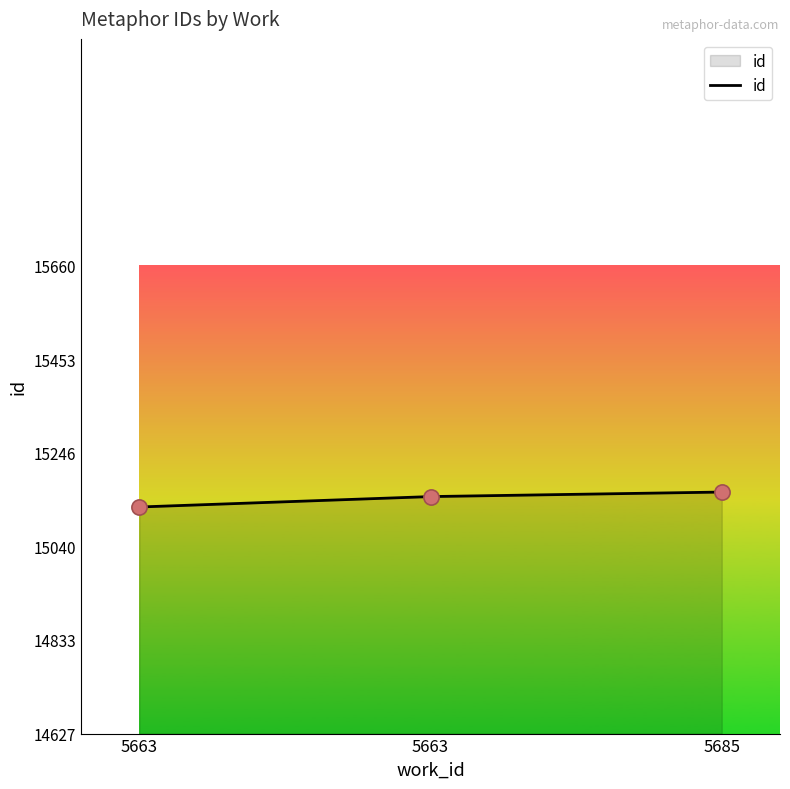

Between 5663 and 5663, which is larger?

5663